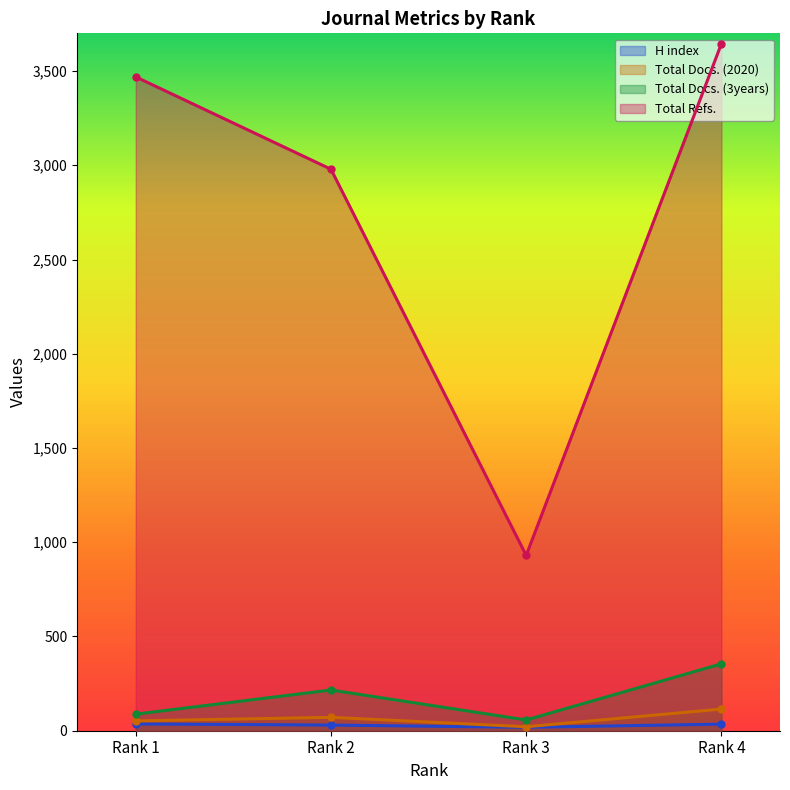

How many data points in Total Docs. (2020) are less than 71?

2